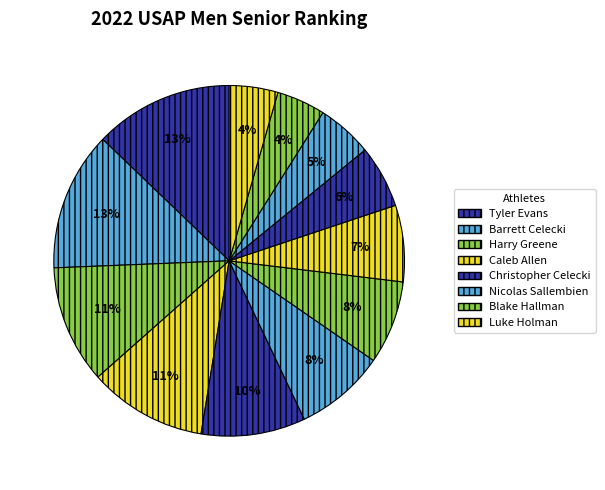

How many slices are in this pie chart?

12